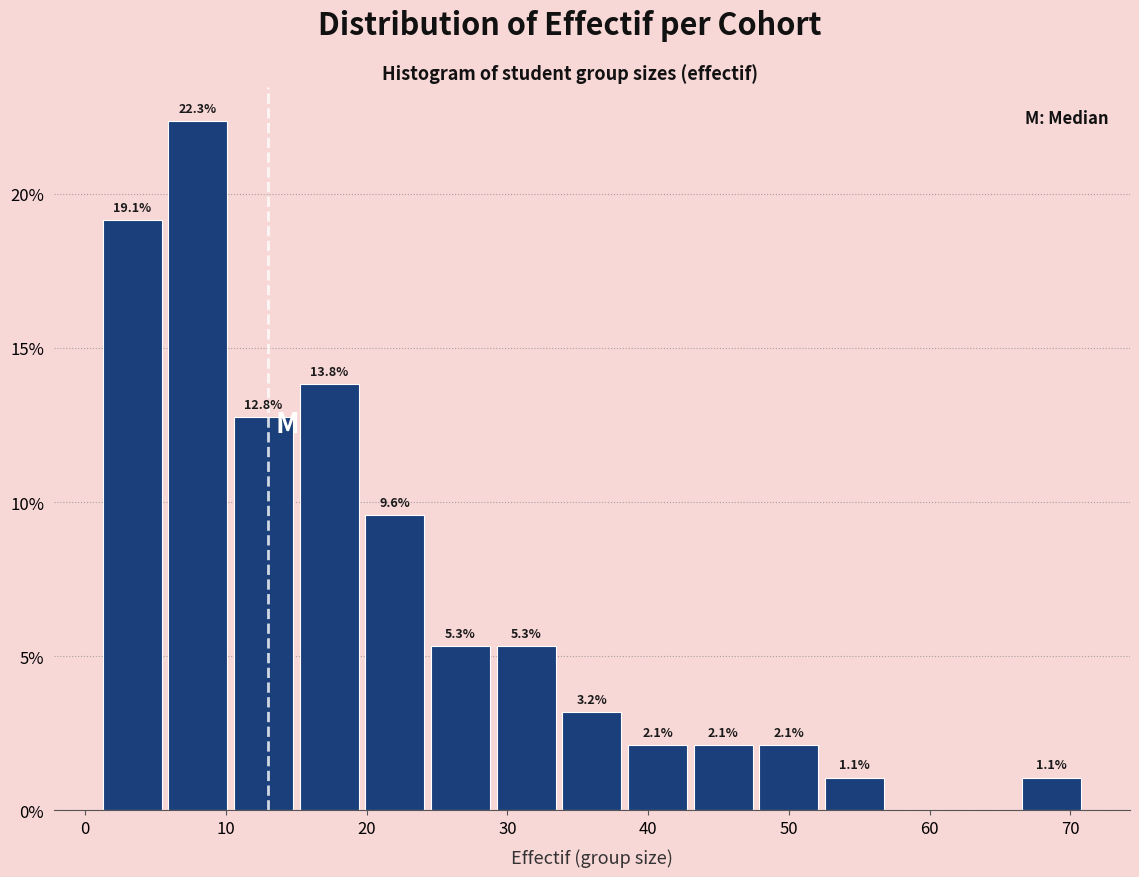

Which range on the x-axis has the tallest bar?

6 to 10